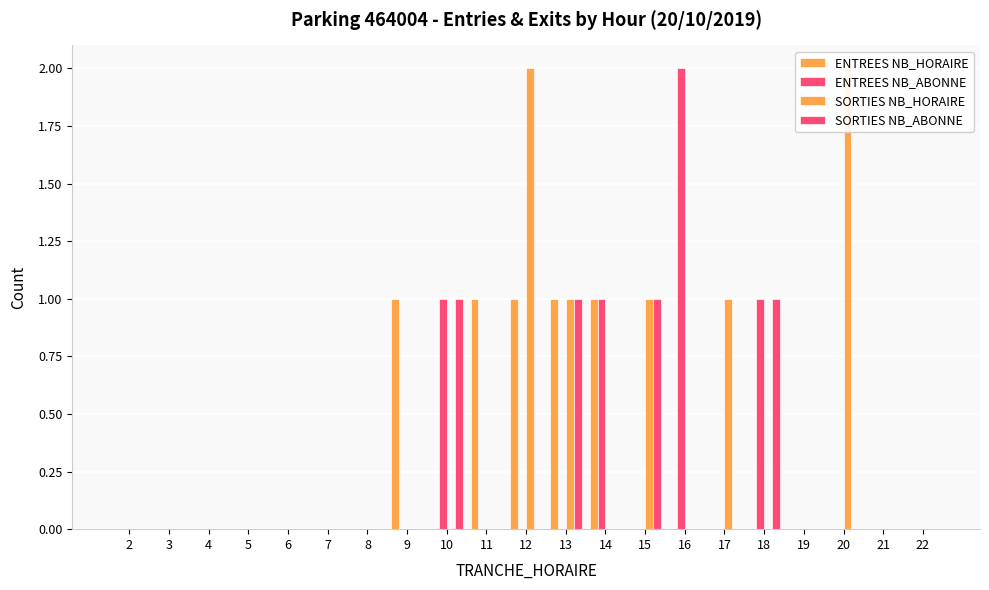

Between 6 and 7, which is larger?

6